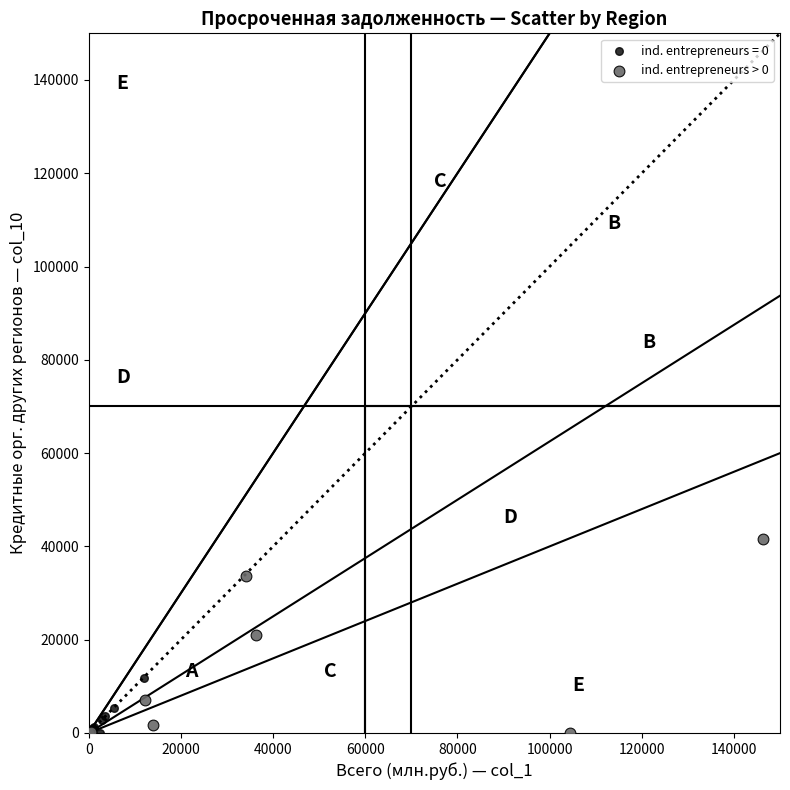

Which series has the widest spread of Y values?

ind. entrepreneurs > 0